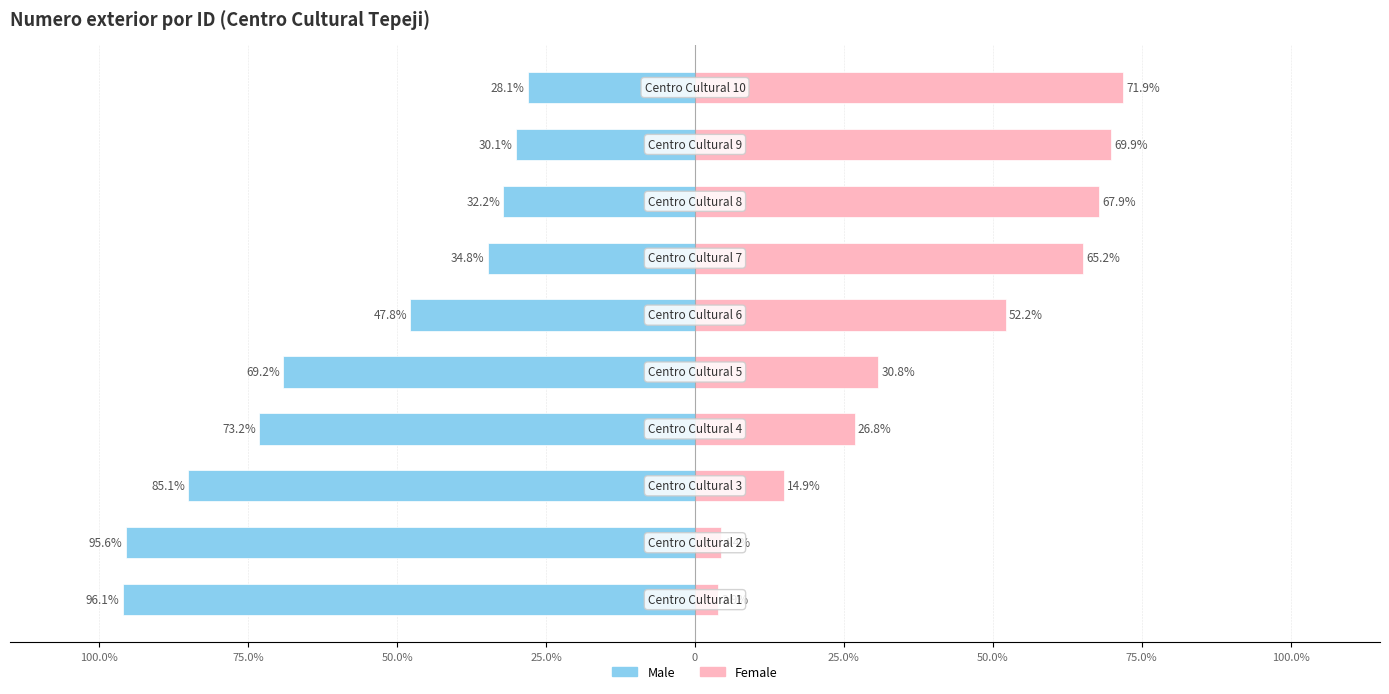

Is it true that Male equals -95.6 at 75.0%?

True